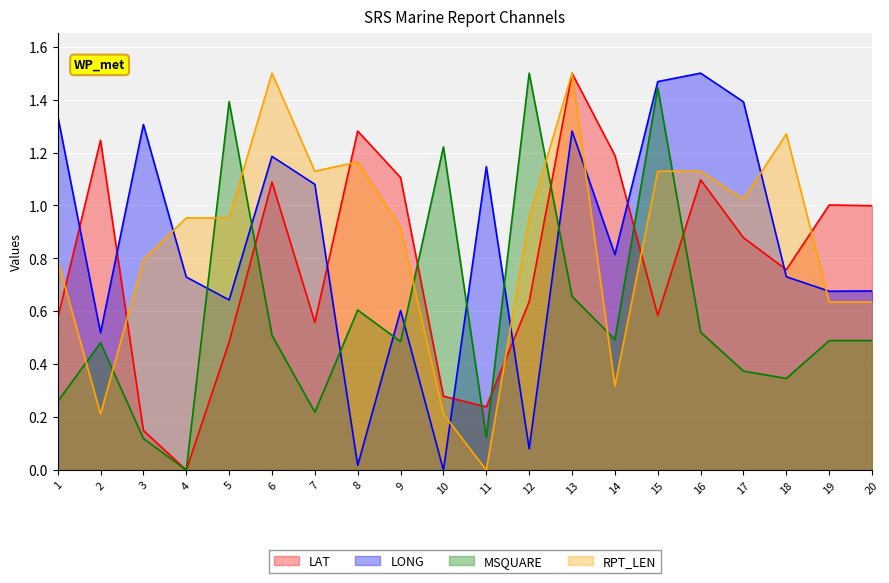

Reading left to right, transcribe all the data shown in this chart.

LAT: 0.6	1.2	0.1	0.0	0.5	1.1	0.6	1.3	1.1	0.3	0.2	0.6	1.5	1.2	0.6	1.1	0.9	0.8	1.0	1.0
LONG: 1.3	0.5	1.3	0.7	0.6	1.2	1.1	0.0	0.6	0.0	1.1	0.1	1.3	0.8	1.5	1.5	1.4	0.7	0.7	0.7
MSQUARE: 0.3	0.5	0.1	0.0	1.4	0.5	0.2	0.6	0.5	1.2	0.1	1.5	0.7	0.5	1.4	0.5	0.4	0.3	0.5	0.5
RPT_LEN: 0.8	0.2	0.8	1.0	1.0	1.5	1.1	1.2	0.9	0.2	0.0	1.0	1.5	0.3	1.1	1.1	1.0	1.3	0.6	0.6